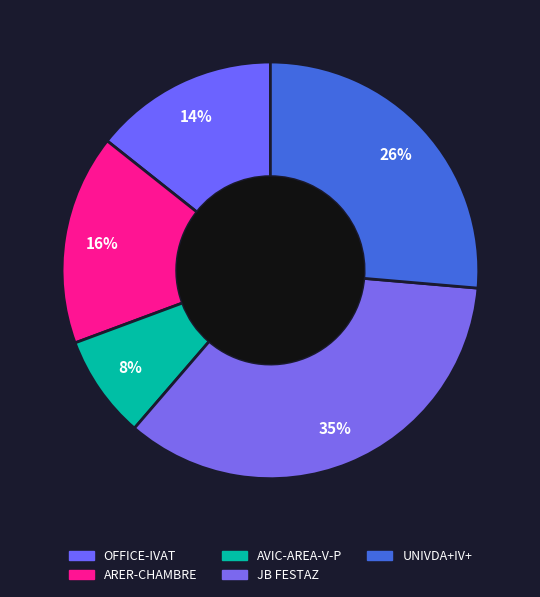

How much of the chart is everything except JB FESTAZ?

65.0%